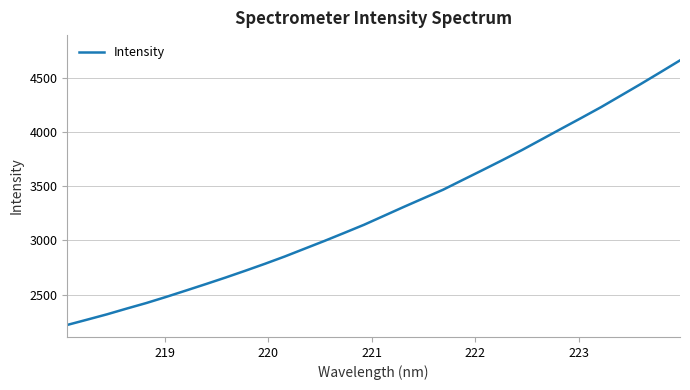

True or false: there are more than 0 points higher than both neighbors.

False